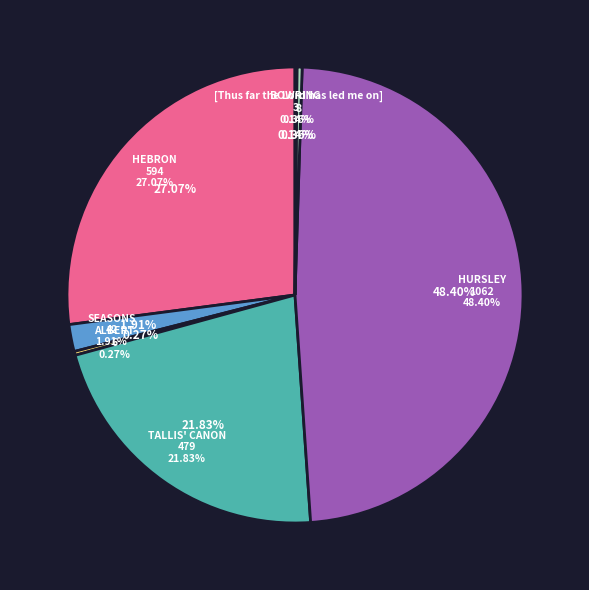

Rank the categories by value from highest to lowest.

HURSLEY, HEBRON, TALLIS' CANON, SEASONS, [Thus far the Lord has led me on], ALBERT, BOWRING